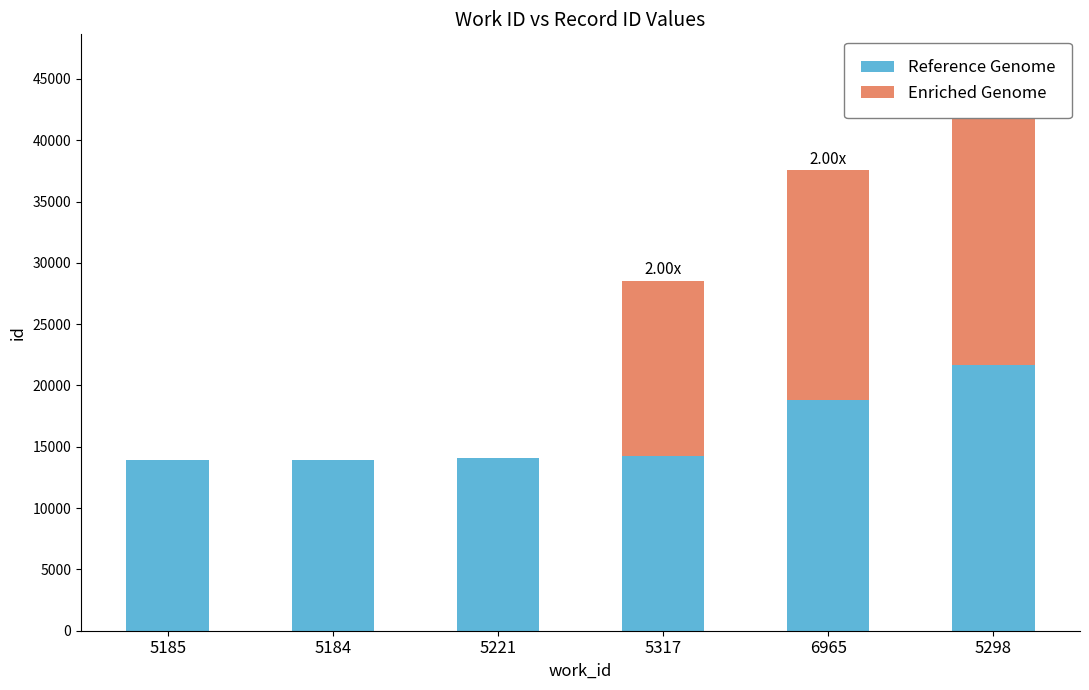

Which series has the largest range (max minus min)?

Enriched Genome